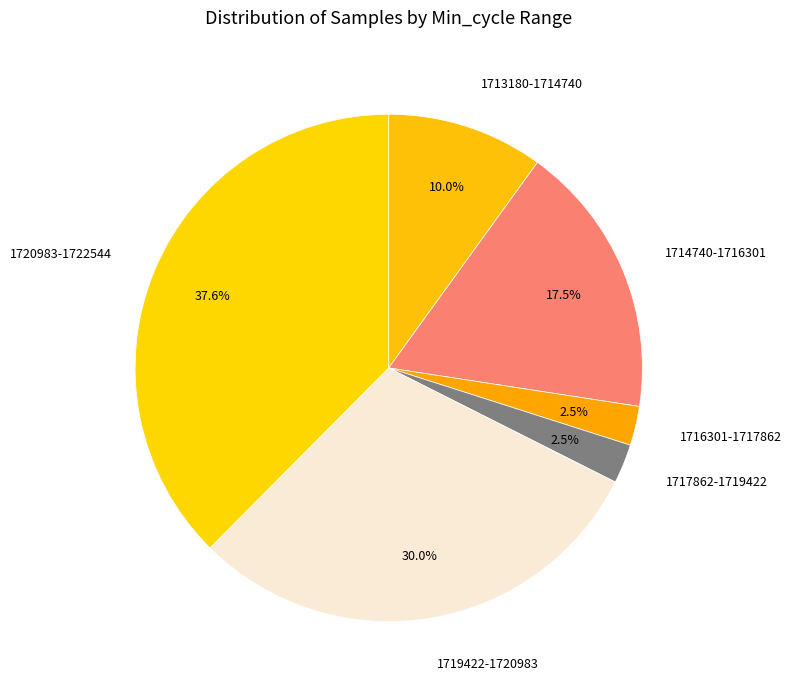

Approximately how many times larger is the value at 1713180-1714740 compared to 1719422-1720983?

0.3